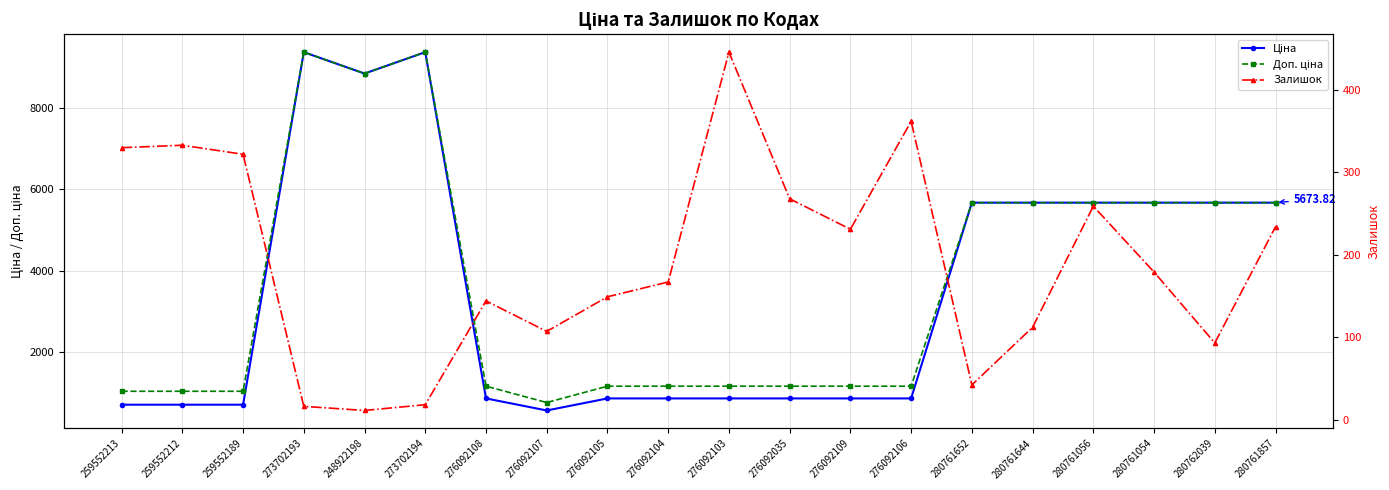

The Доп. ціна series shows 8192.2 at 280762039. True or false?

False